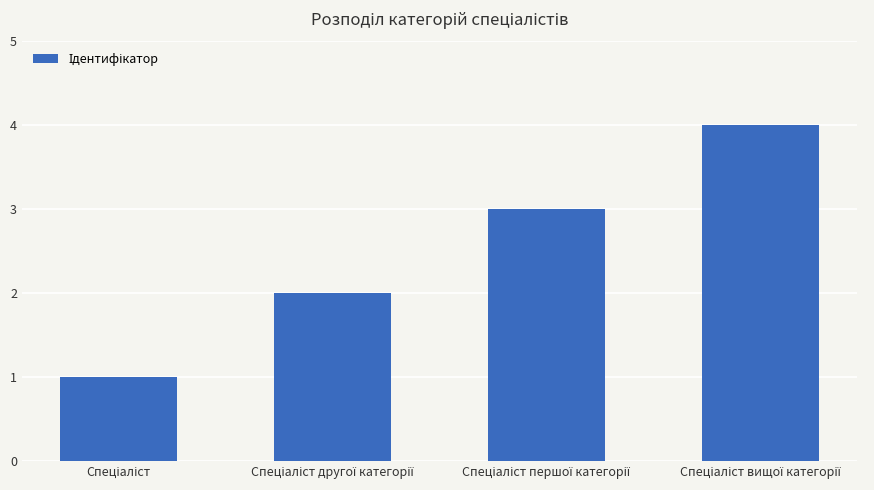

What is the sum of all values?

10